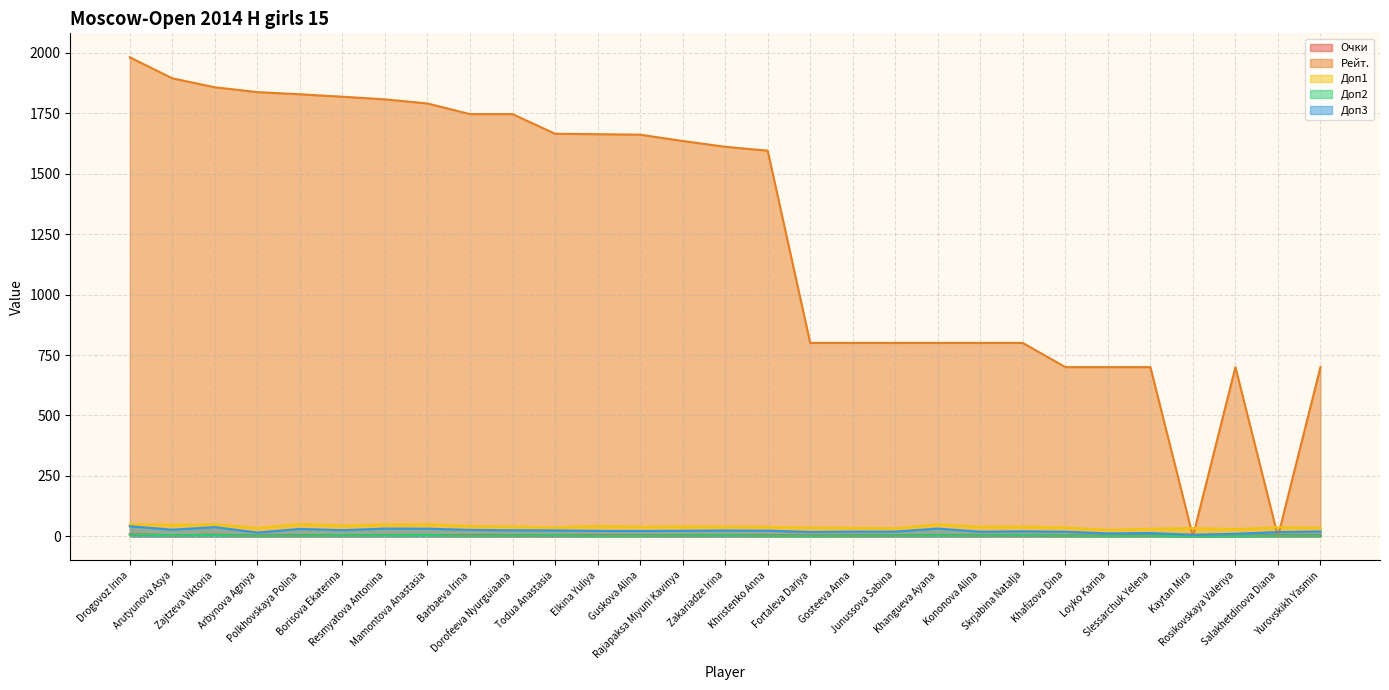

True or false: Доп2 has more than 2 interior local peaks.

True